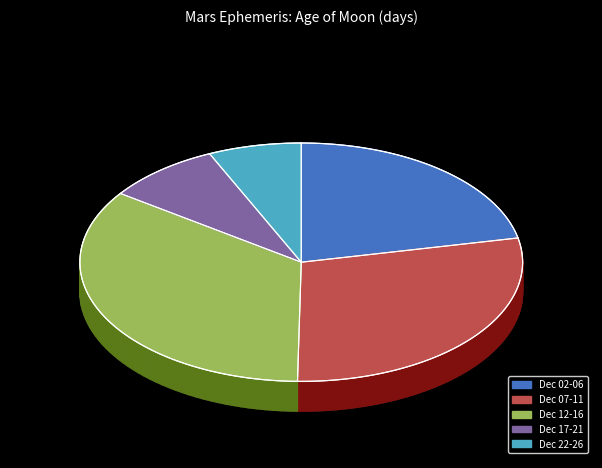

Is there any slice that represents more than half of the pie?

No